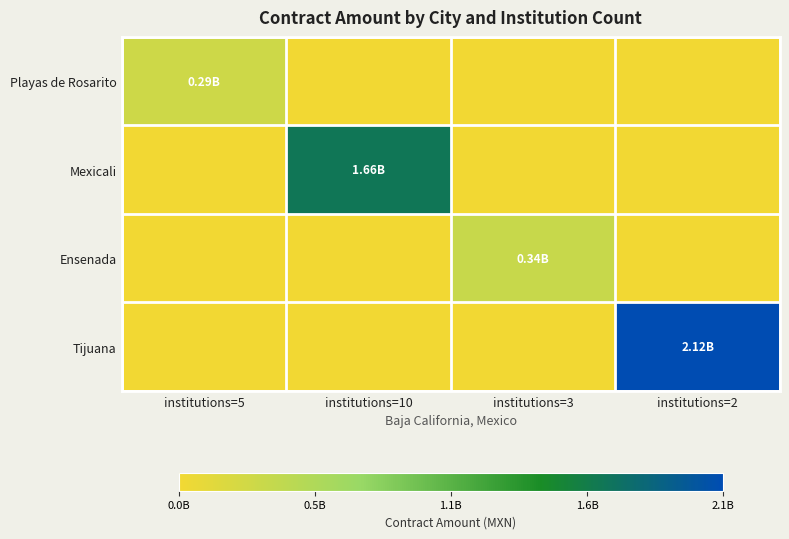

Which series has the largest range (max minus min)?

Tijuana